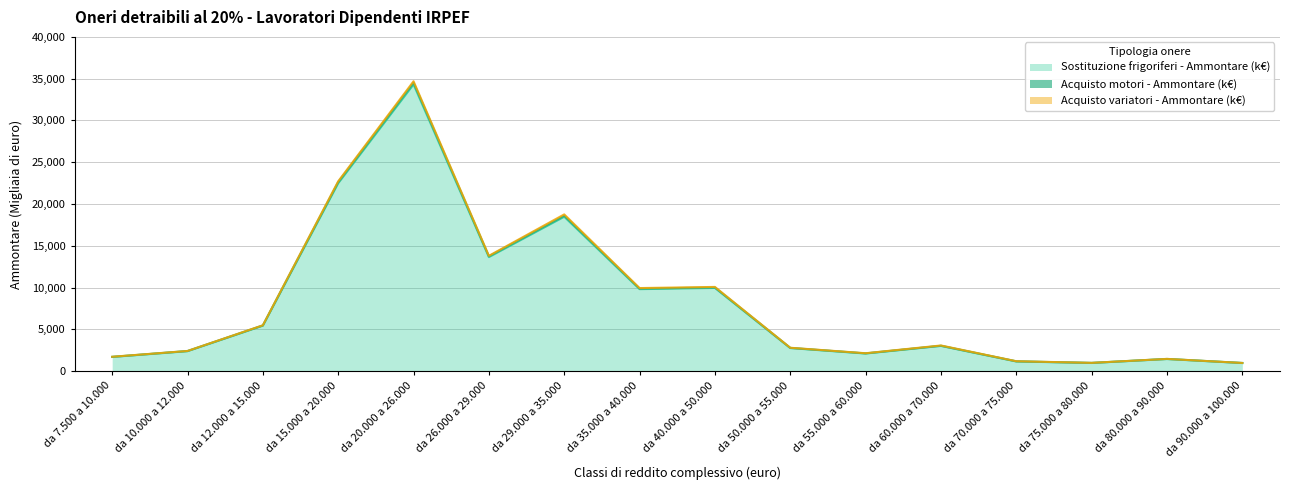

True or false: Sostituzione frigoriferi - Ammontare (k€) and Acquisto motori - Ammontare (k€) intersect in this chart.

False